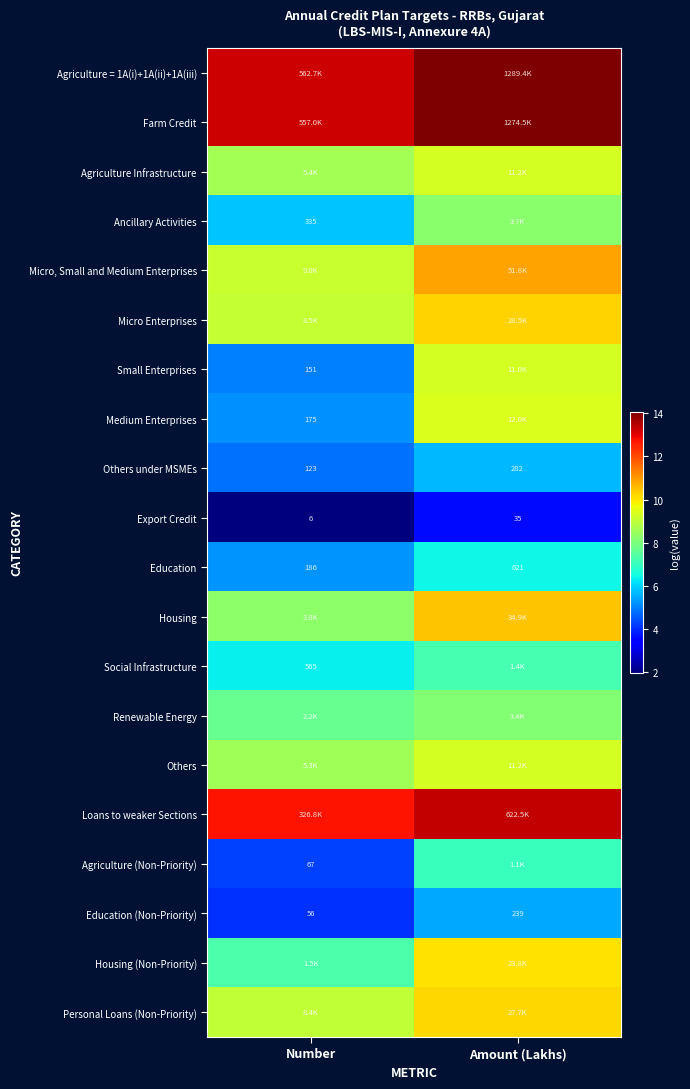

Which category has the highest value in the Education series?

Amount (Lakhs)